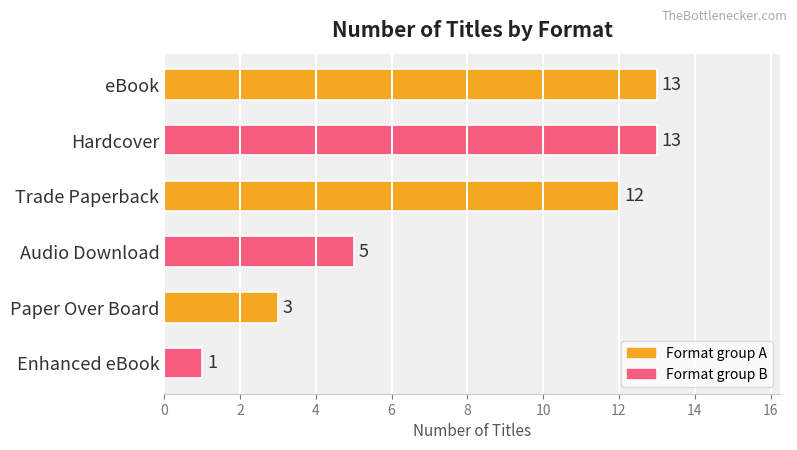

The chart shows a value of 1 at Paper Over Board. True or false?

False